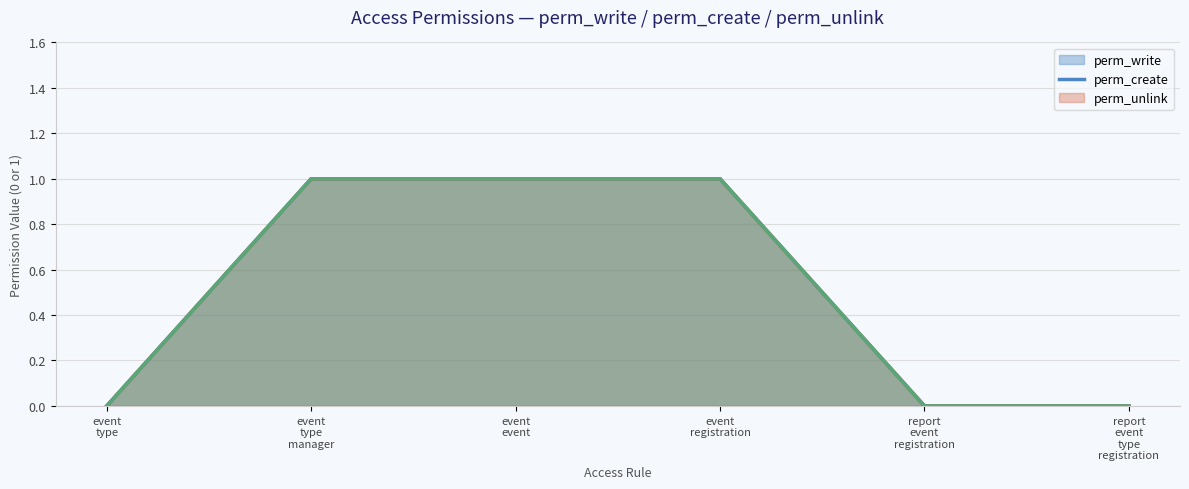

True or false: perm_create and perm_unlink intersect in this chart.

False